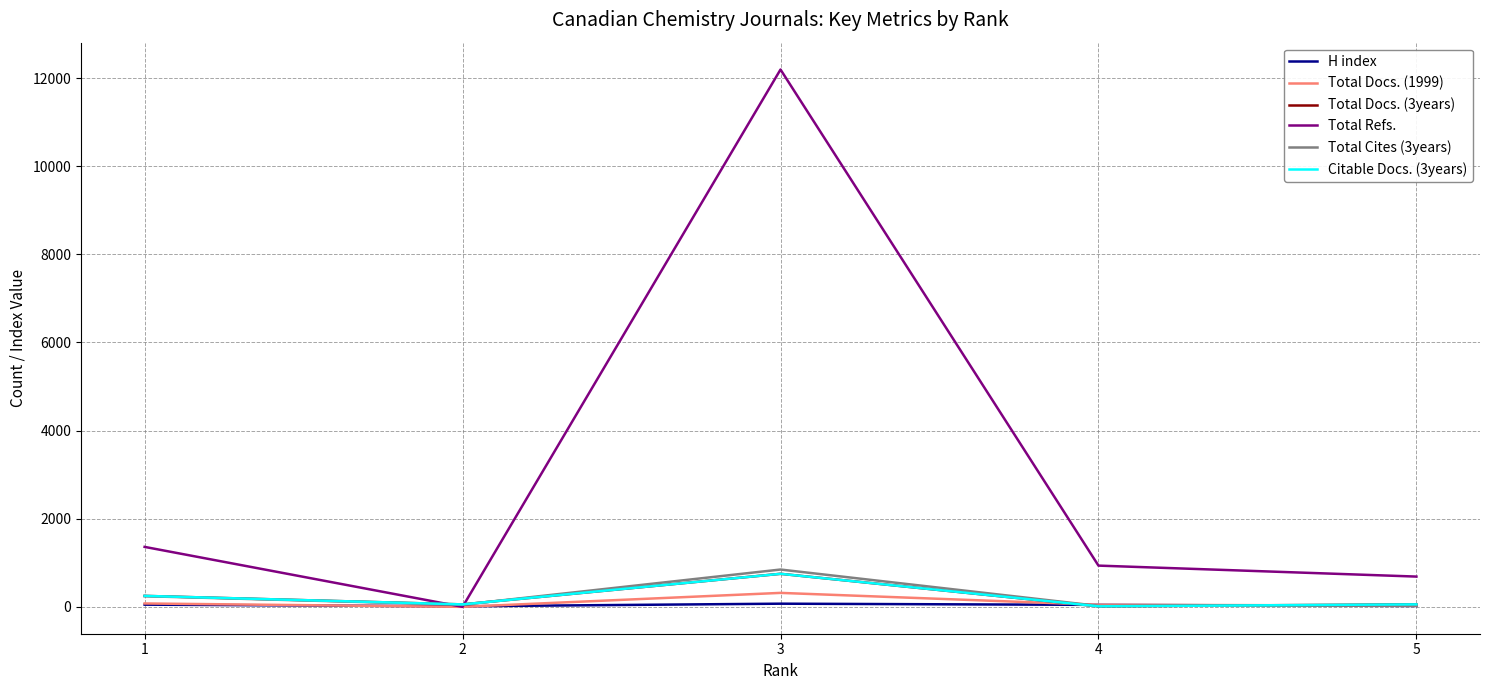

Does the chart display data point markers on the line(s)?

No